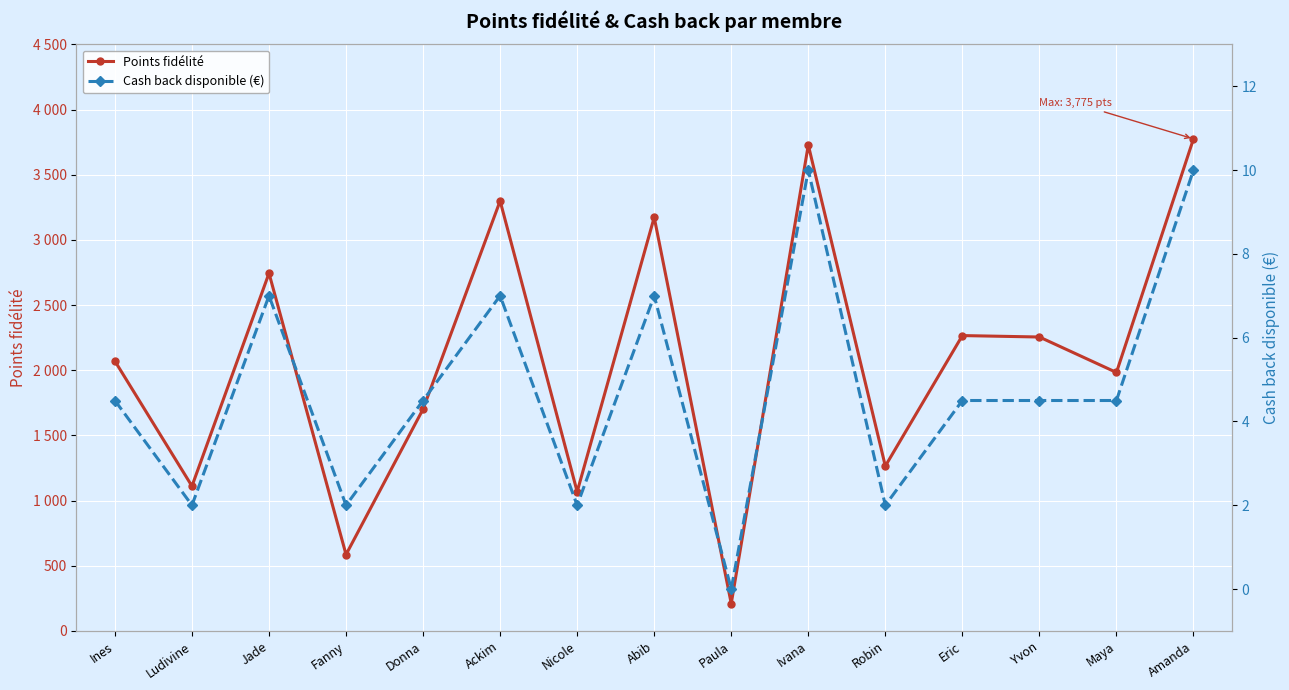

What is the difference between the maximum and minimum values in the Points fidélité series?

3565.0